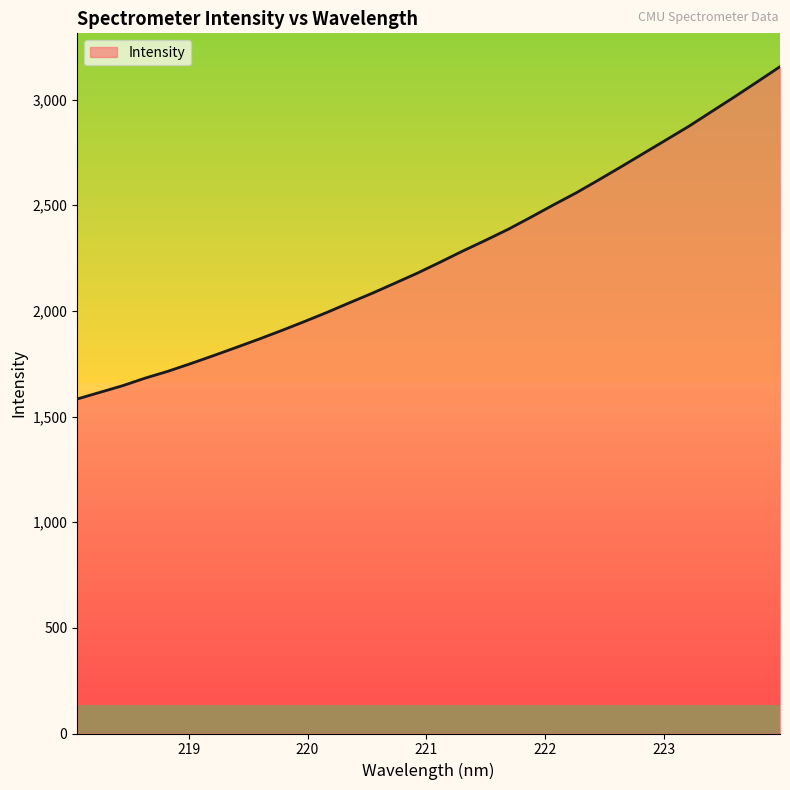

Rank the categories by value from highest to lowest.

223.9802, 223.7895, 223.5987, 223.408, 223.2172, 223.0264, 222.8355, 222.6447, 222.4538, 222.263, 222.0721, 221.8812, 221.6902, 221.4993, 221.3083, 221.1174, 220.9264, 220.7354, 220.5444, 220.3533, 220.1623, 219.9712, 219.7801, 219.589, 219.3979, 219.2067, 219.0156, 218.8244, 218.6332, 218.442, 218.2508, 218.0596